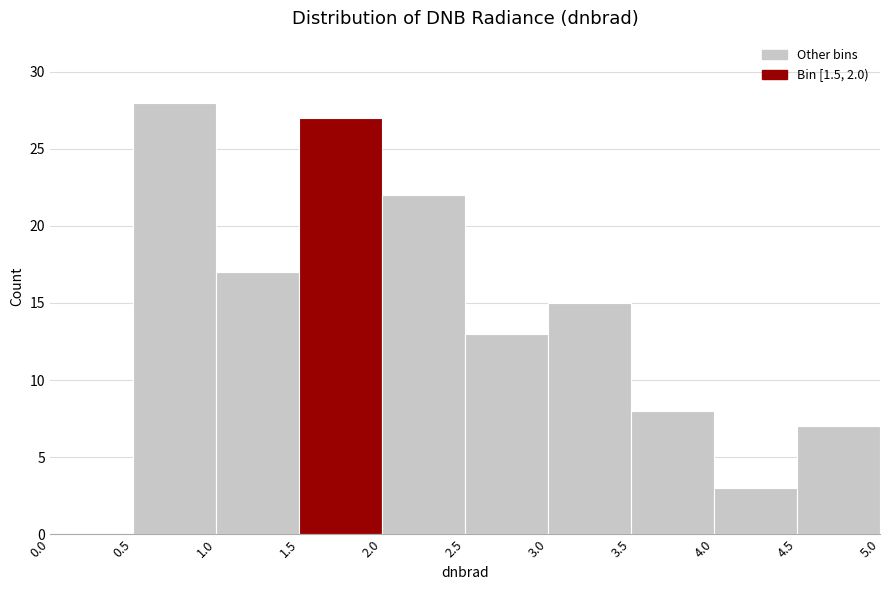

Which range on the x-axis has the tallest bar?

0.5 to 1.0